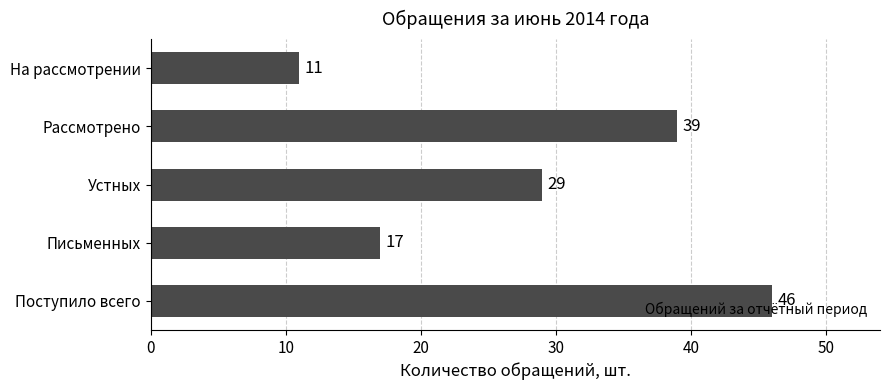

What is the ratio of the value at Устных to the value at Письменных?

1.7